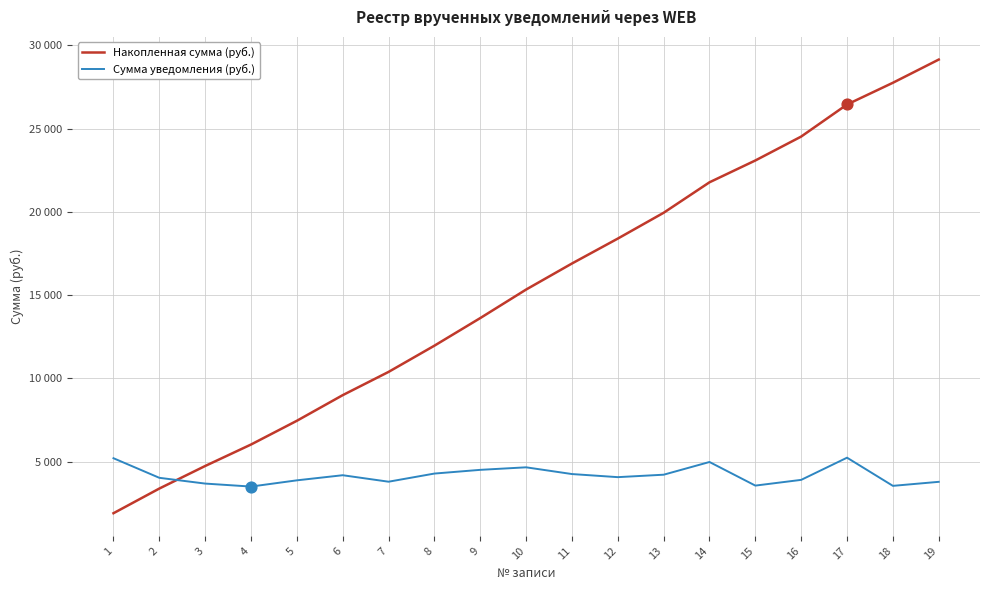

What are all the series names shown in the legend?

Накопленная сумма (руб.), Сумма уведомления (руб.)